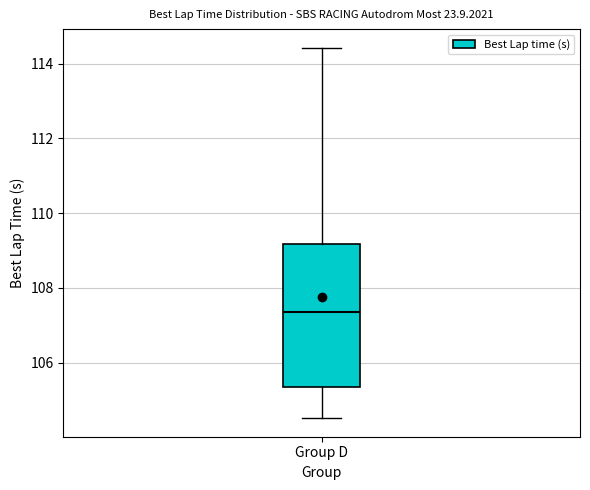

Where does the median line of the box for Group D sit on the y-axis? The values are not printed on the chart, so give them approximately, as read against the axis.

107.4